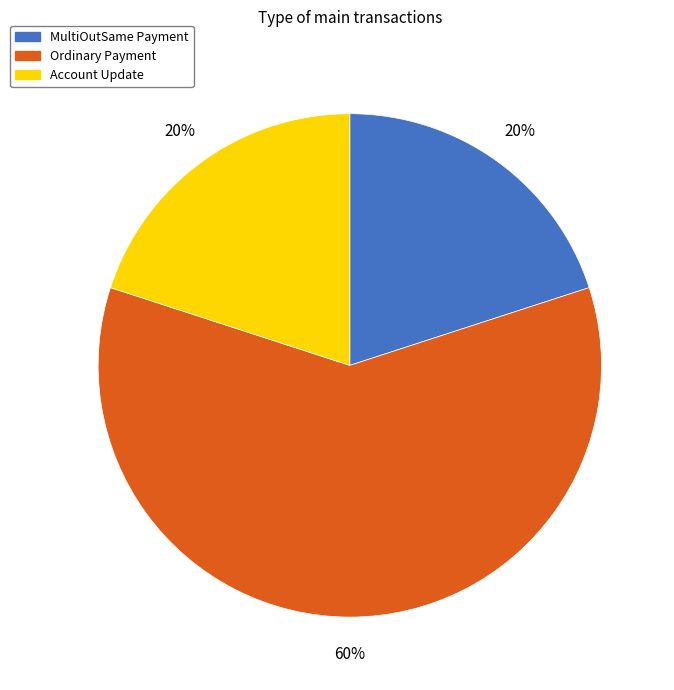

To the nearest percent, what is the combined percentage of Ordinary Payment and MultiOutSame Payment?

80%